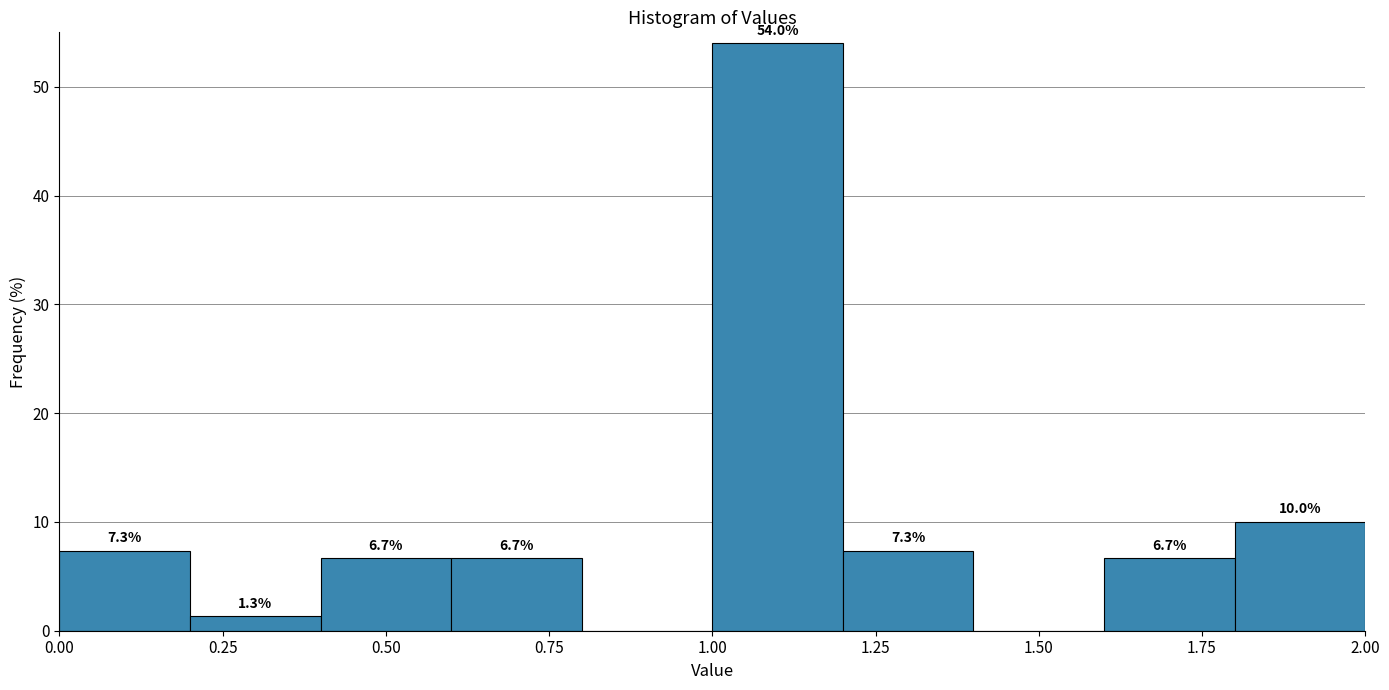

Which range on the x-axis has the tallest bar?

1.0 to 1.2